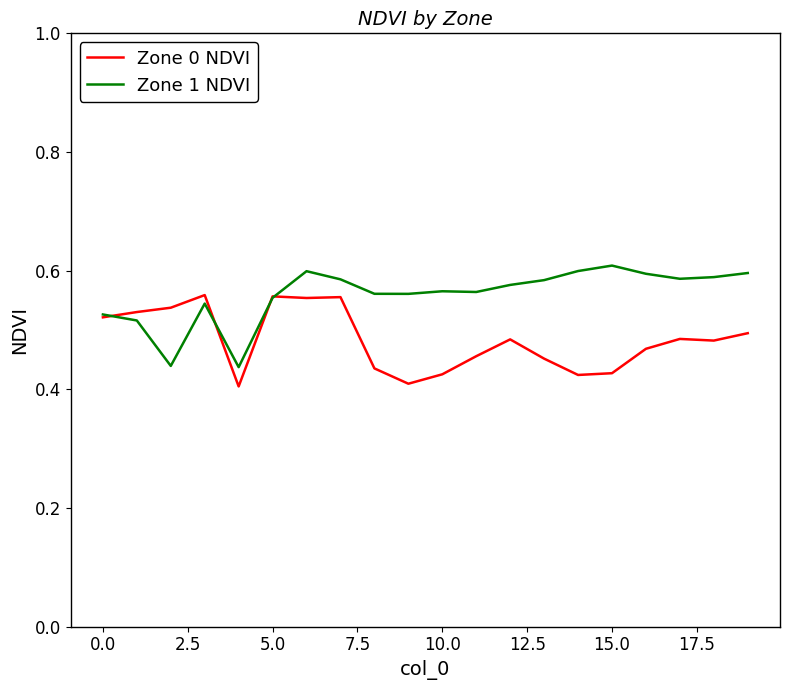

Which series has the largest total across all categories?

Zone 1 NDVI